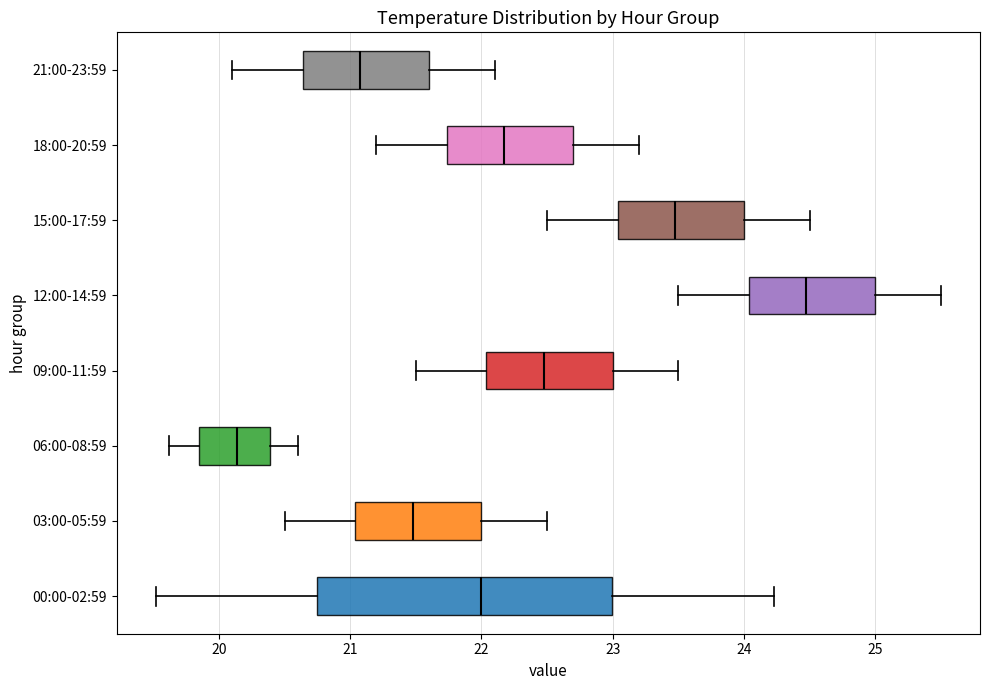

Which box's median line is the furthest to the right?

12:00-14:59